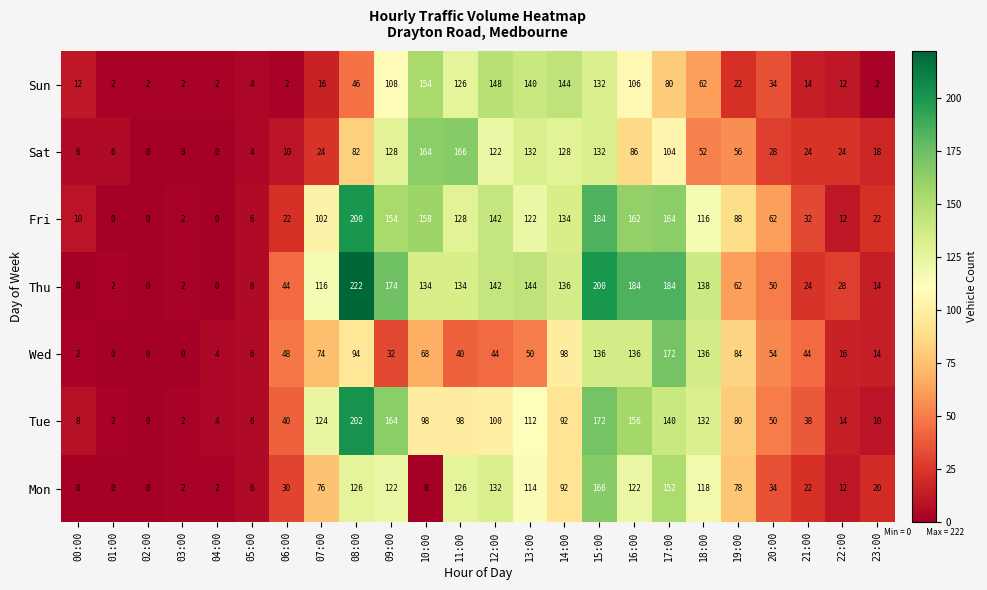

What is the total value across all series at 18:00?

754